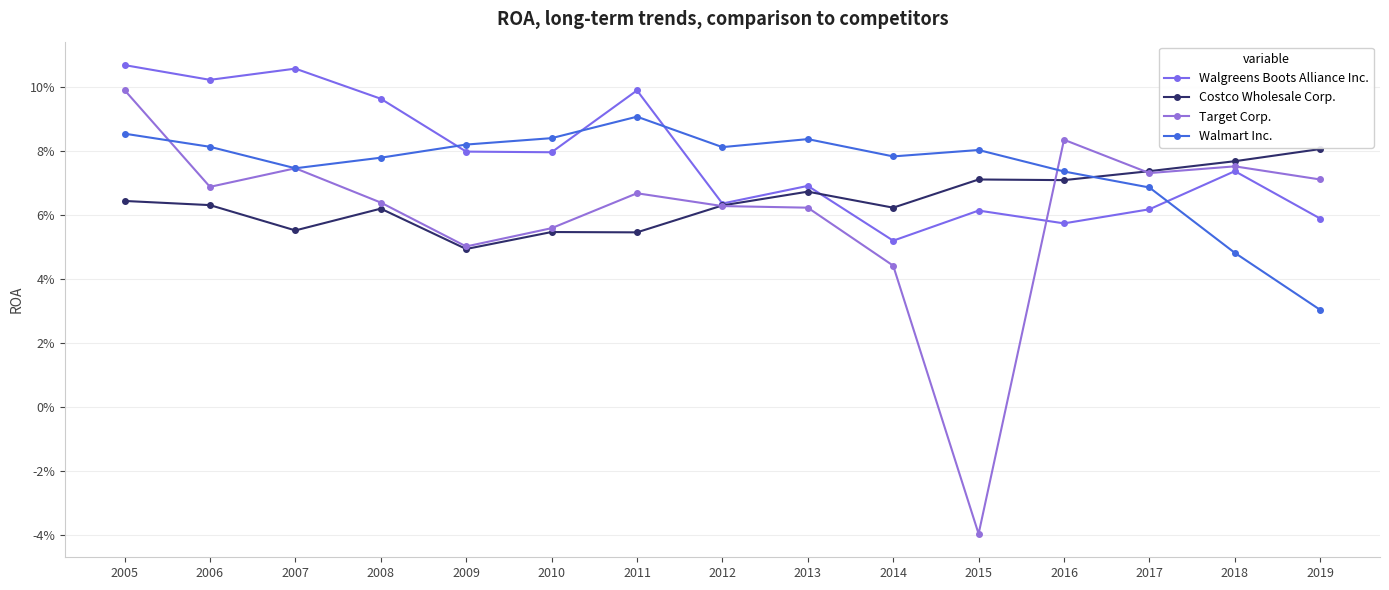

How many lines are shown in the chart?

4